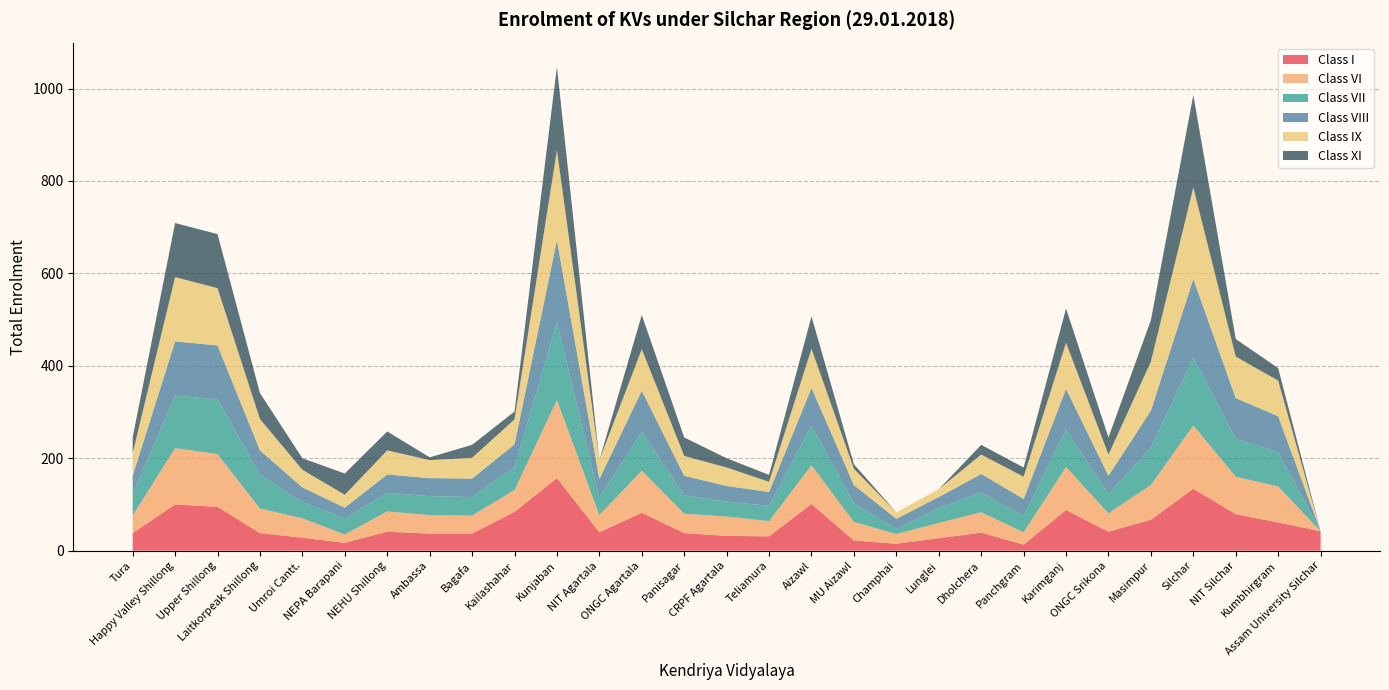

Reading left to right, list all the values displayed in this chart.

Class I: 38	100	95	38	28	17	41	37	37	84	157	40	82	38	32	31	101	22	15	27	39	13	88	41	67	134	79	61	42
Class VI: 38	122	114	53	42	18	44	40	39	47	169	37	91	42	42	33	84	40	21	33	44	27	93	40	75	137	81	78	0
Class VII: 46	114	118	74	35	35	40	41	40	50	168	38	84	40	32	33	86	40	11	32	43	35	81	41	81	147	82	74	0
Class VIII: 40	117	117	52	32	23	40	39	40	49	178	40	89	42	34	30	81	40	22	24	40	37	88	40	80	170	88	78	0
Class IX: 49	139	124	68	38	28	52	39	45	54	195	41	90	43	40	22	85	35	14	17	42	48	100	46	106	198	90	77	0
Class XI: 34	117	117	56	25	46	41	6	28	17	180	0	74	40	20	15	70	10	0	0	21	20	74	37	90	200	38	27	0